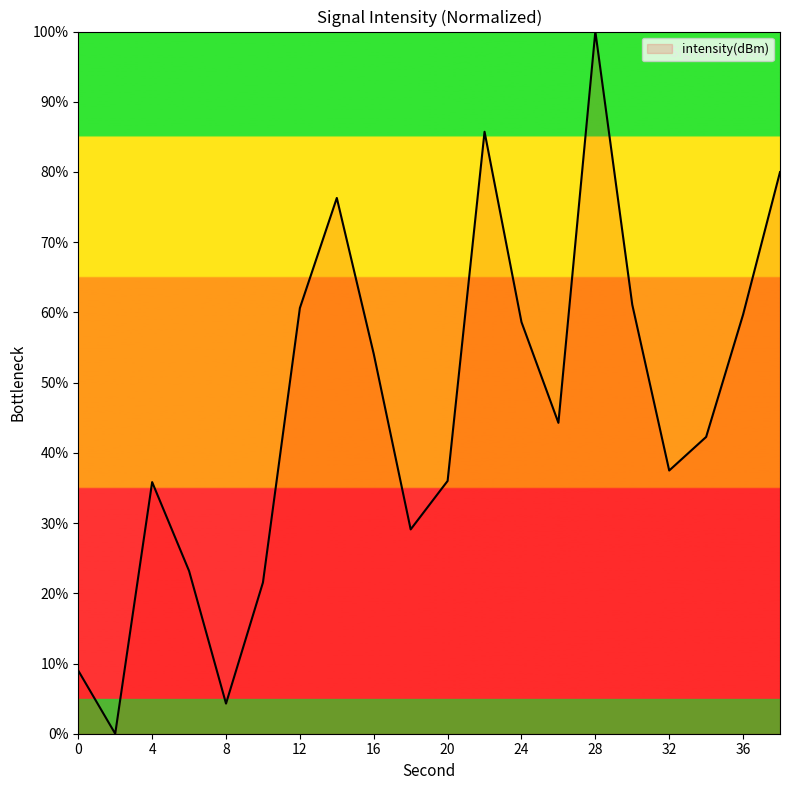

What is the sum of all values?

919.1